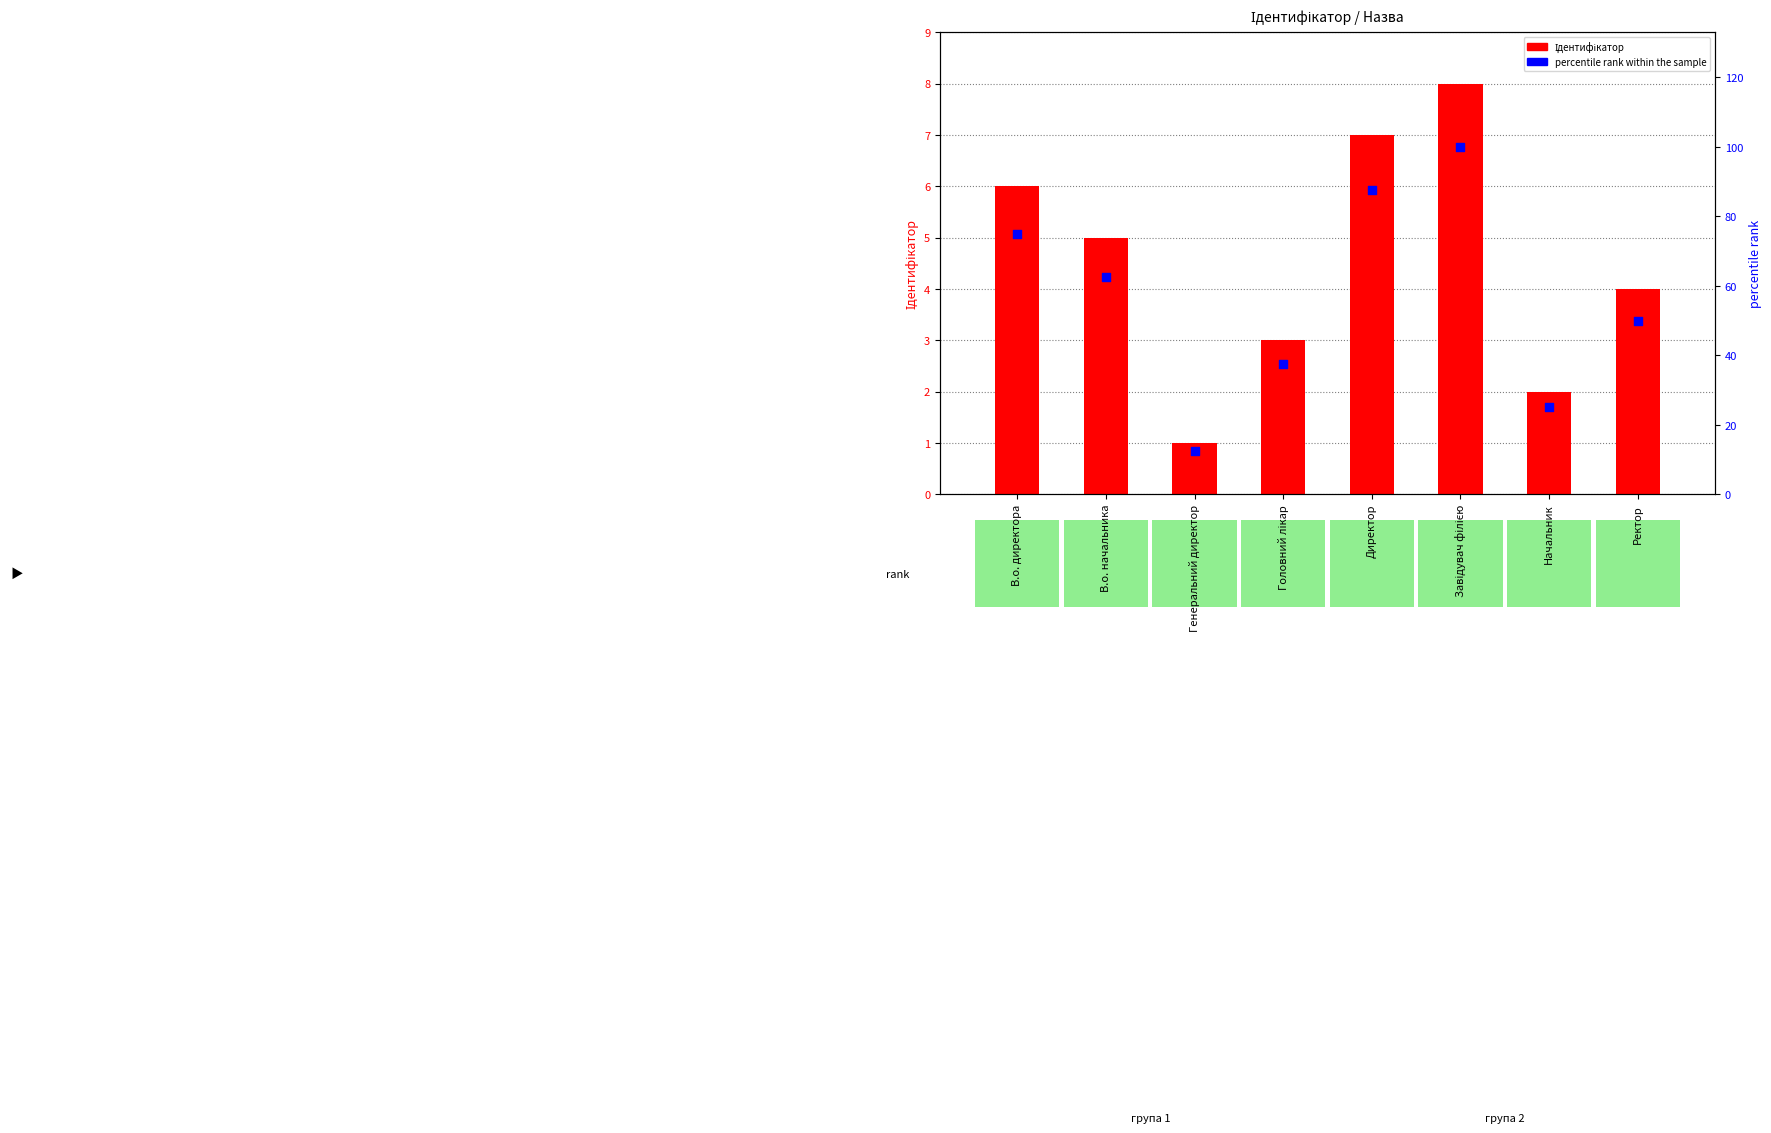

Is the value of Ідентифікатор at В.о. начальника greater than the value of percentile rank within the sample at Завідувач філією?

No